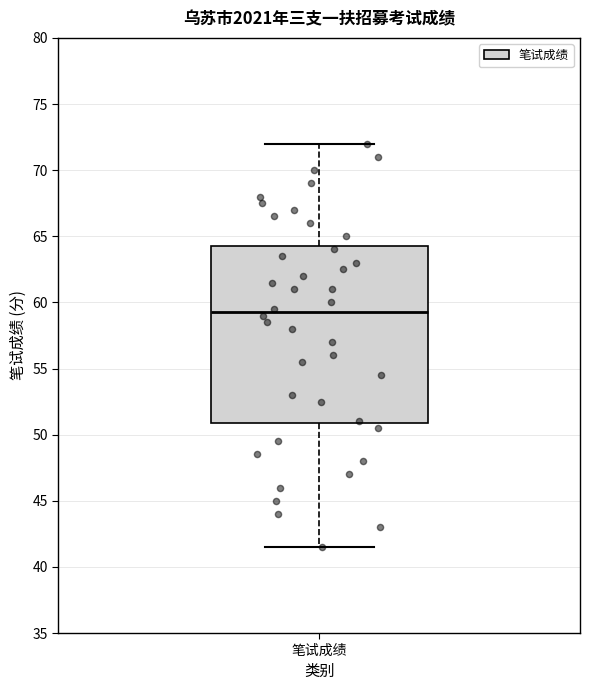

Transcribe this box plot: give where the median line is, the range the box spans, and where the two whiskers end, as read against the y-axis. The values are not printed on the chart, so give them approximately, as read against the axis.

median 59.5, box 51.0 to 64.5, whiskers 41.5 to 72.0